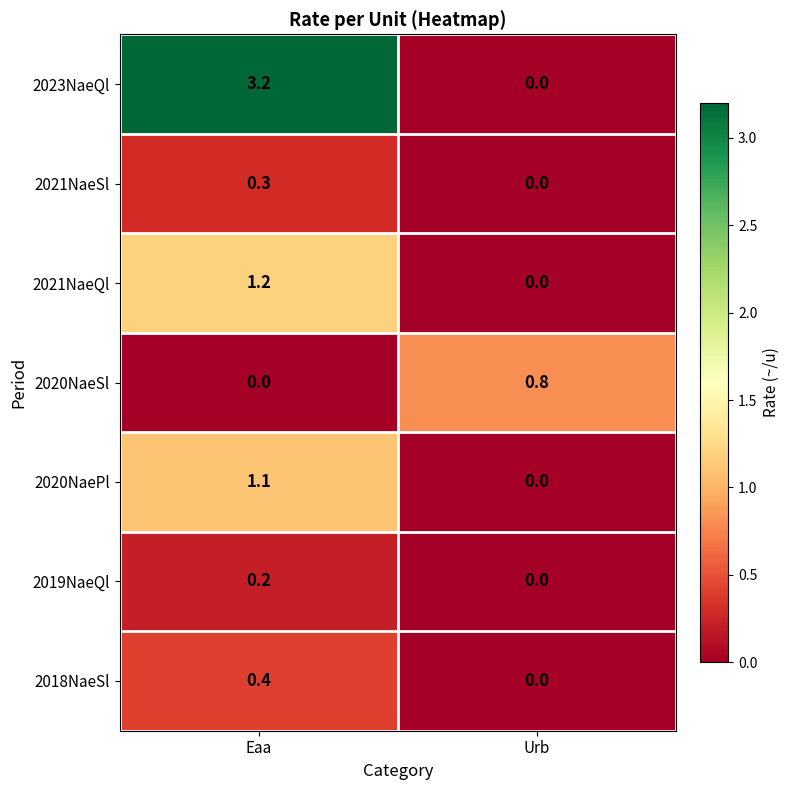

How many data points does each series have?

2